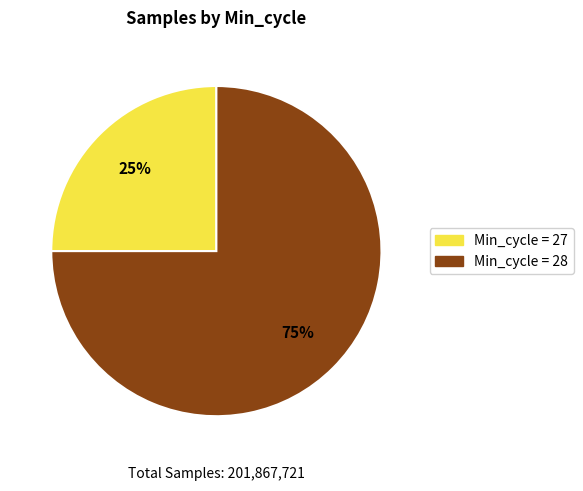

Is there a majority slice in this chart?

Yes